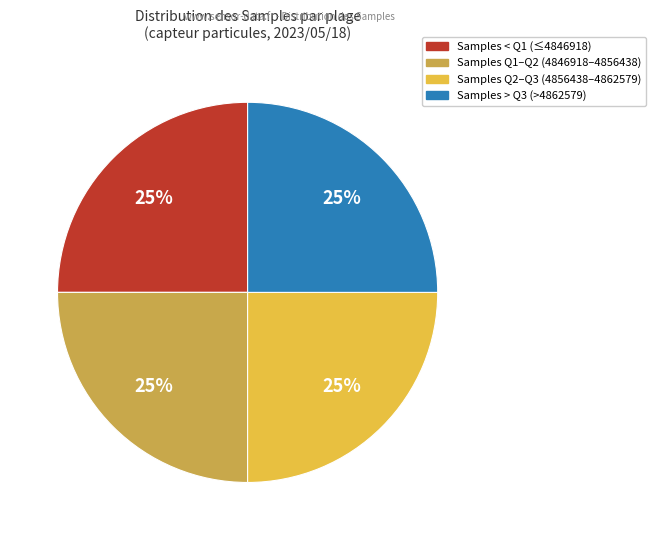

Is there any slice that represents more than half of the pie?

No